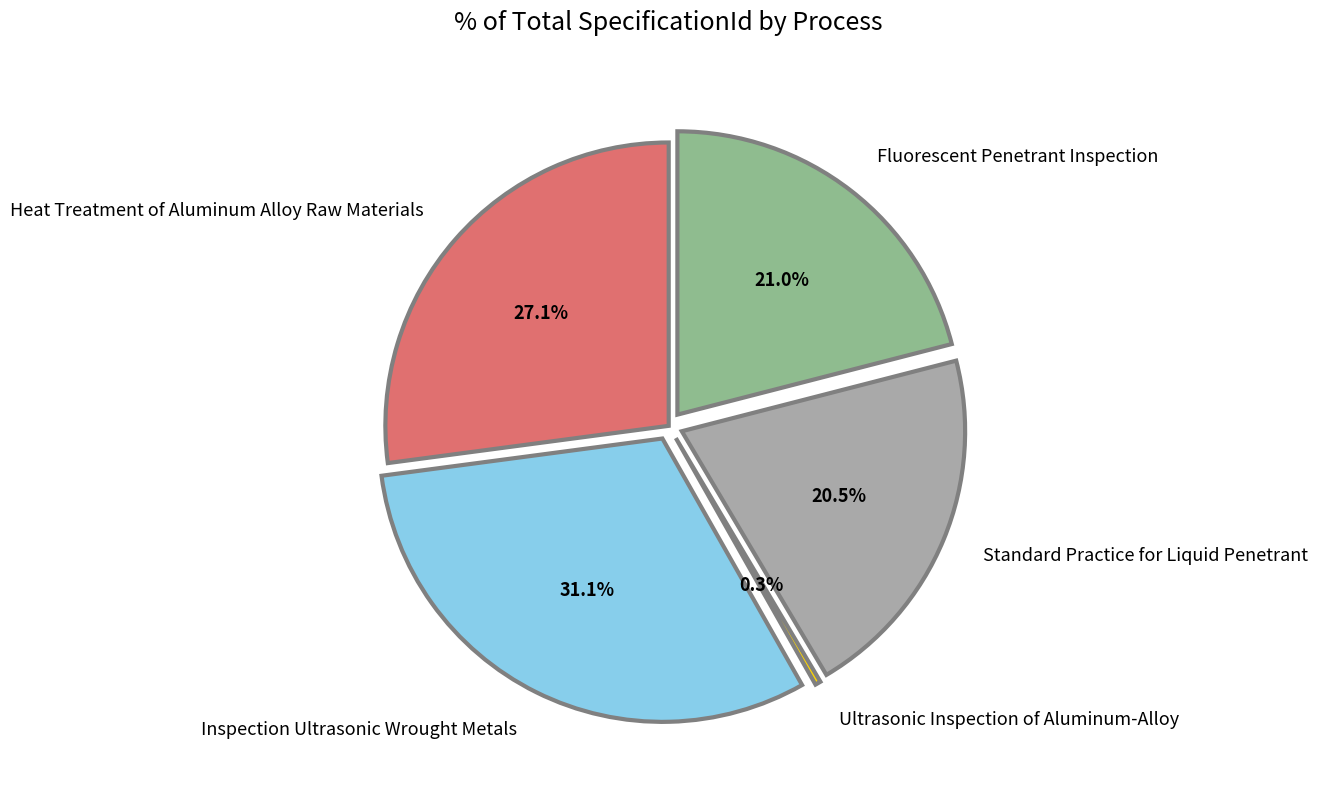

To the nearest percent, what is the combined percentage of Inspection Ultrasonic Wrought Metals and Heat Treatment of Aluminum Alloy Raw Materials?

58%